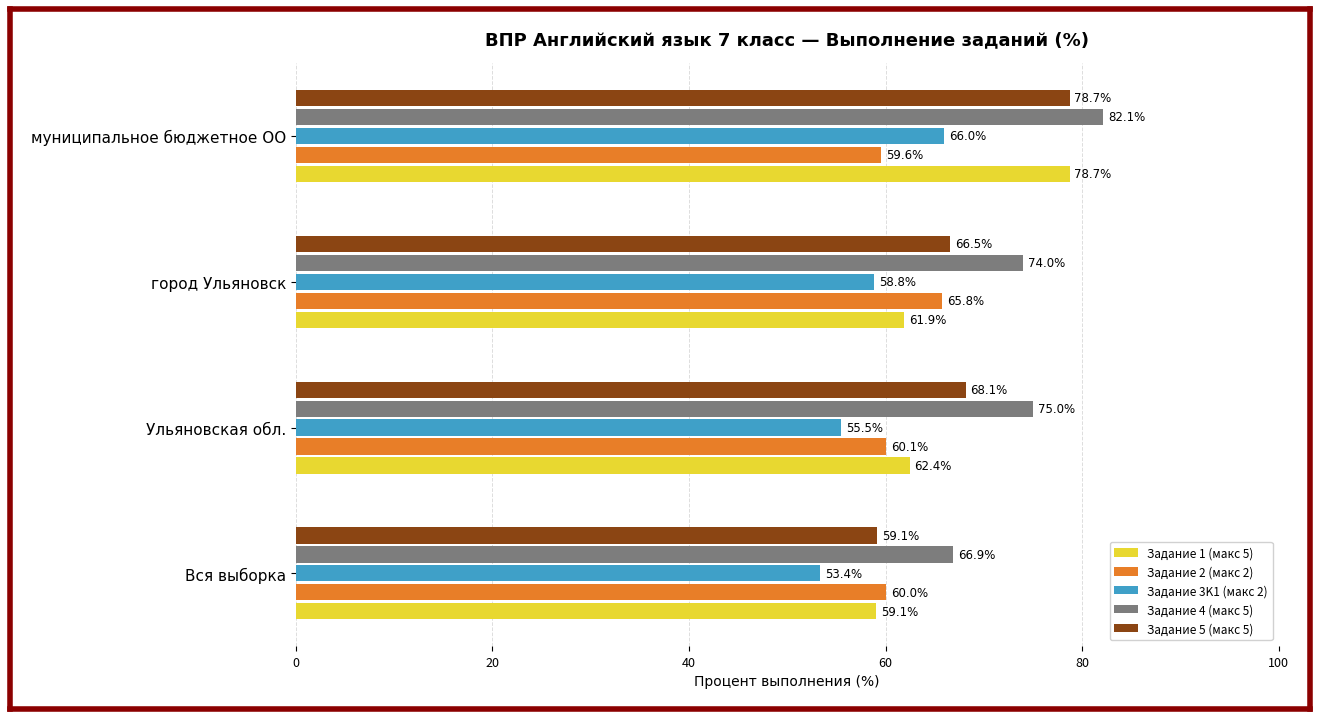

What is the average value of the Задание 2 (макс 2) series?

61.4